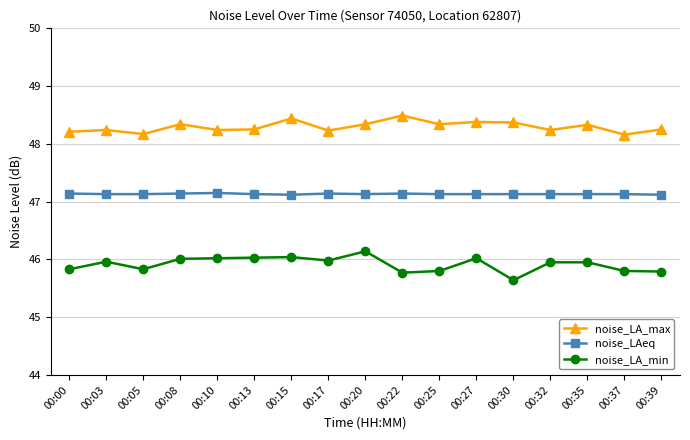

True or false: noise_LA_min has more than 0 points higher than both neighbors.

True